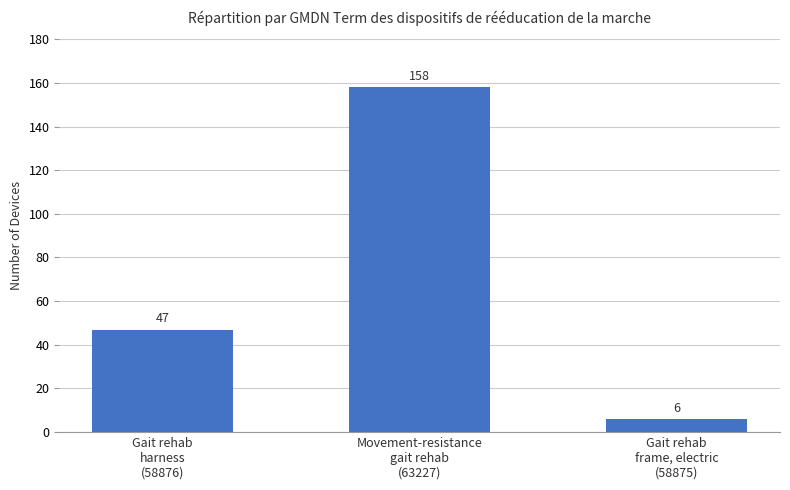

What is the value of the 1st bar from the left?

47